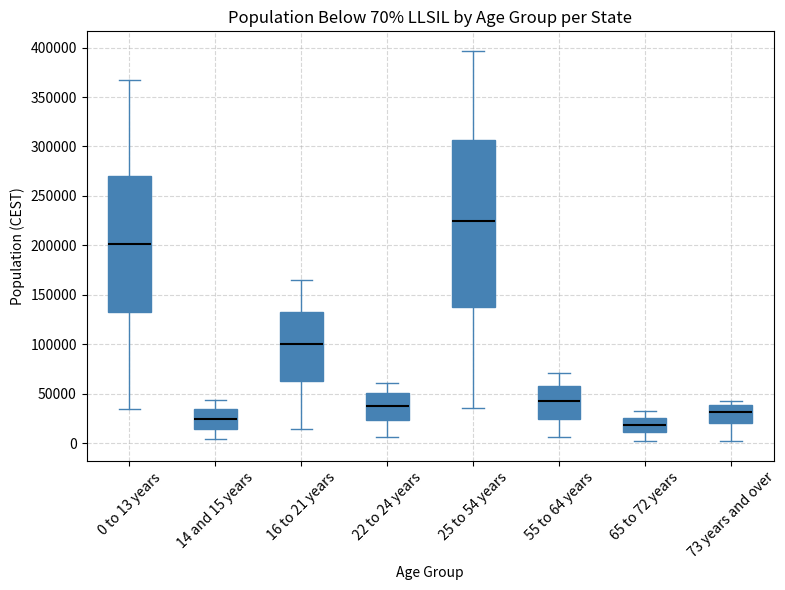

Which box is the tallest, from its lower edge to its upper edge?

25 to 54 years